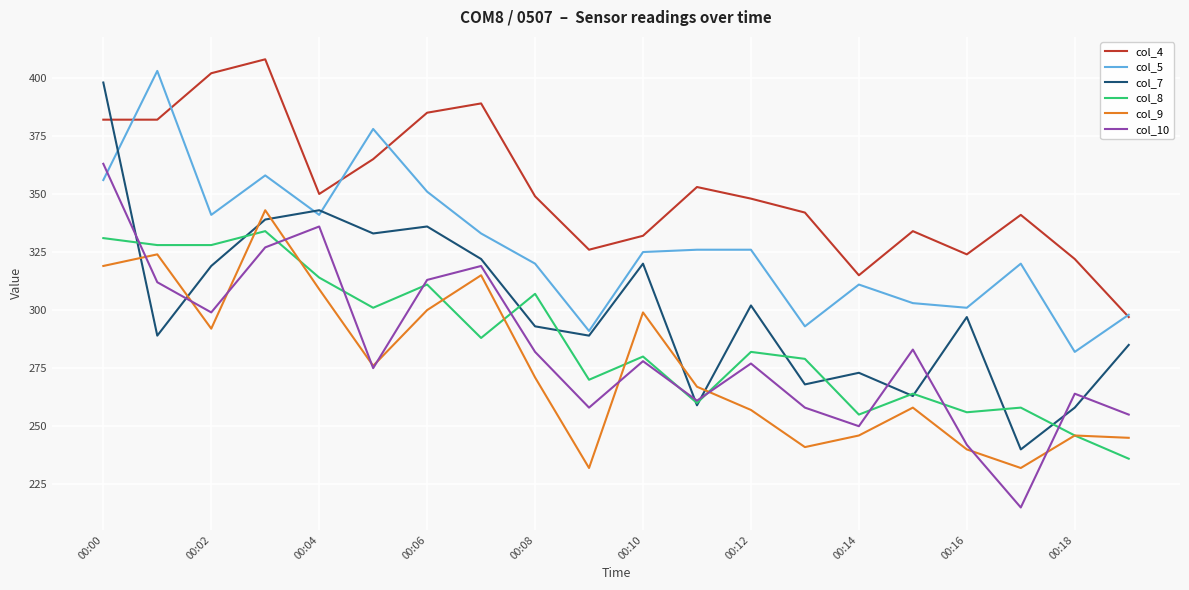

After their last crossing, which series has the higher values: col_10 or col_5?

col_5